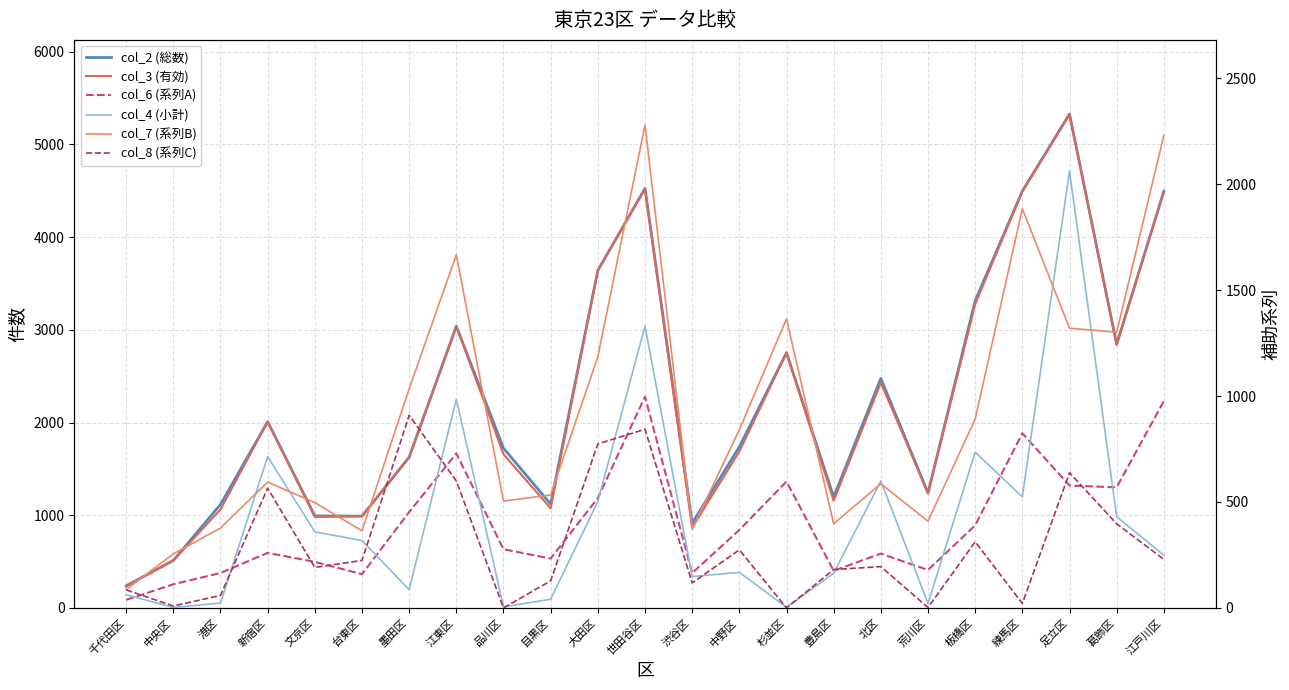

Which series has the largest range (max minus min)?

col_2 (総数)